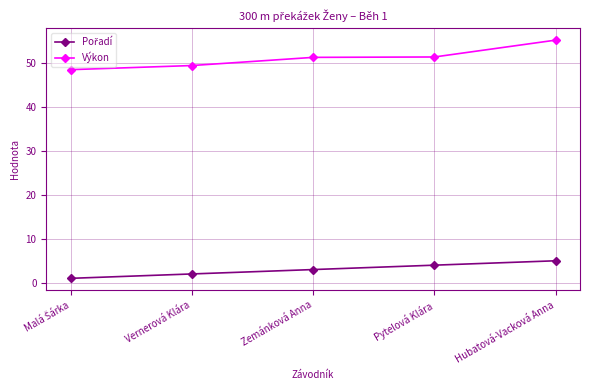

What is the total value across all series at Zemánková Anna?

54.3